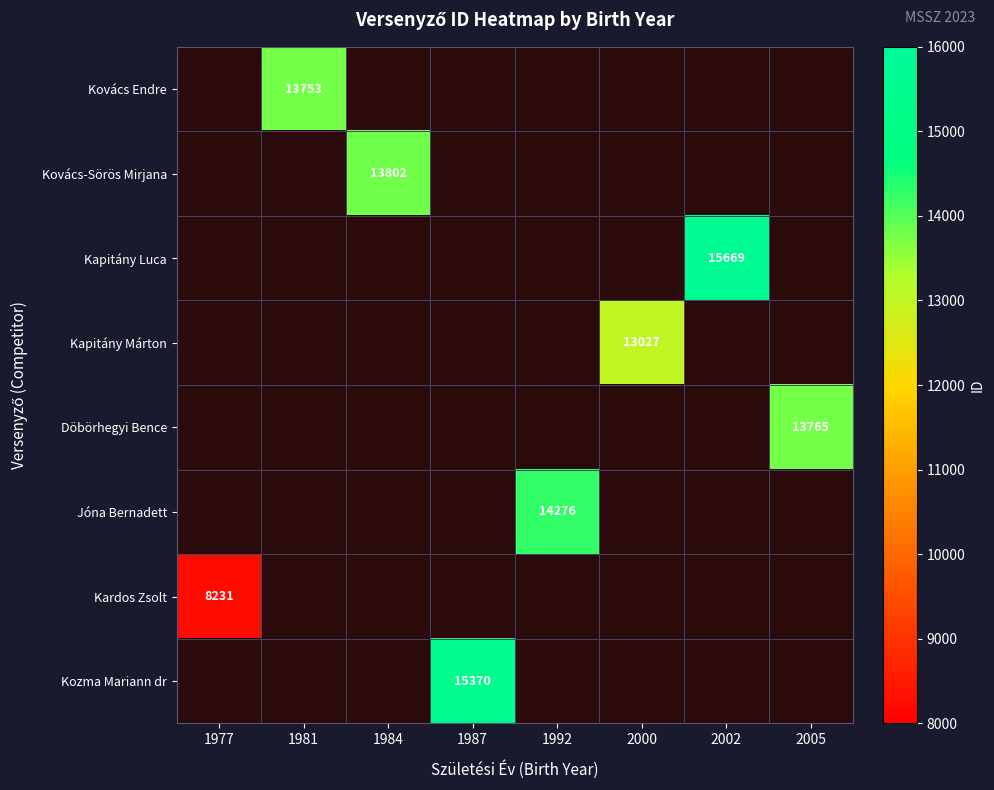

The Kozma Mariann dr series shows 4294 at 1987. True or false?

False